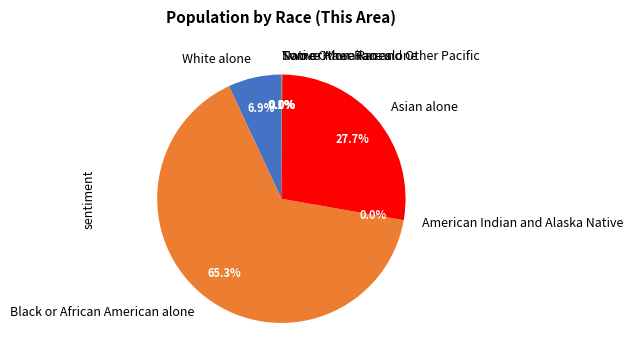

What portion of the pie excludes Black or African American alone?

34.7%